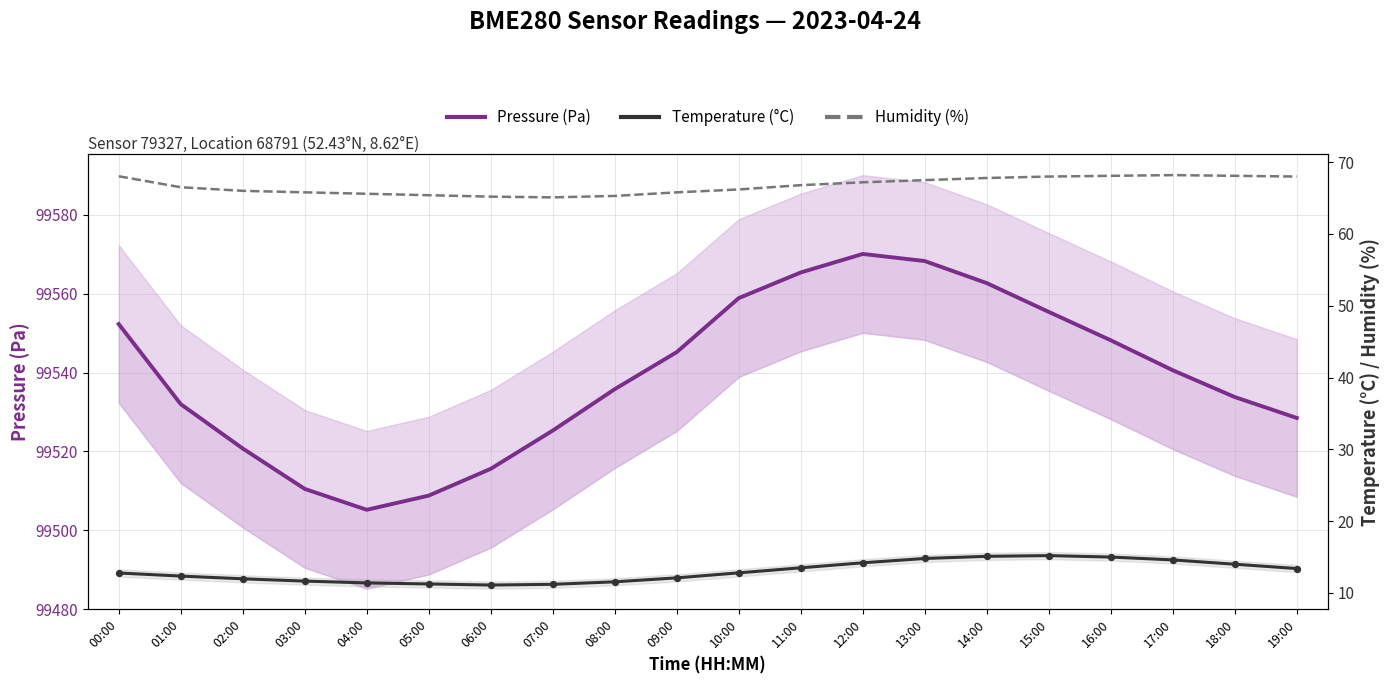

At which category is the sum across all series the highest?

12:00